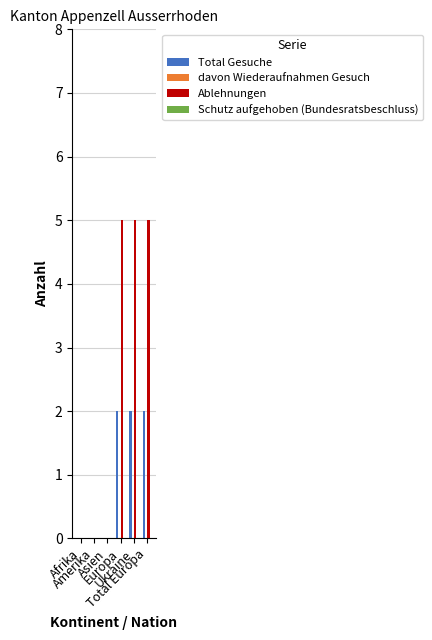

What is the sum of all Total Gesuche values?

6